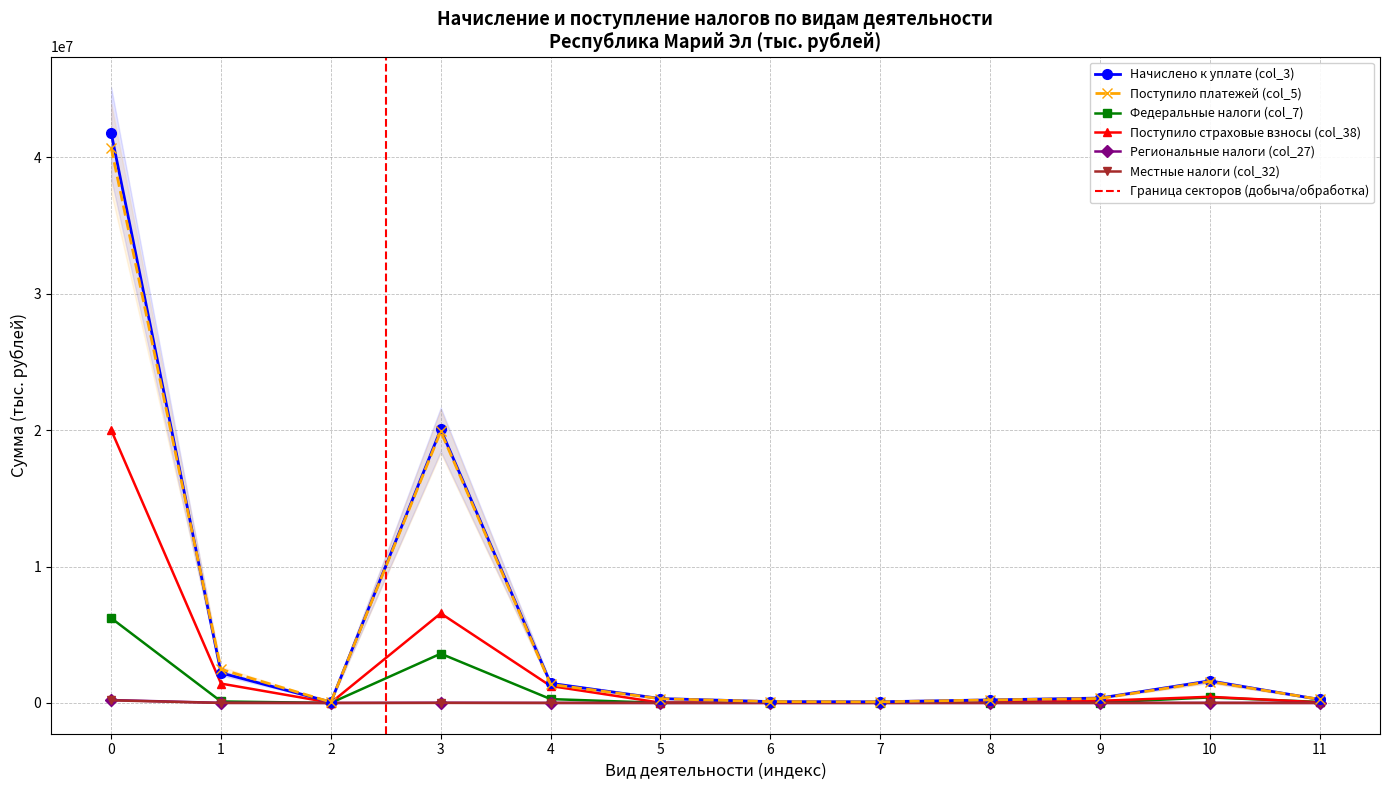

What is the value of the Региональные налоги (col_27) point at the 10th from the left?

369